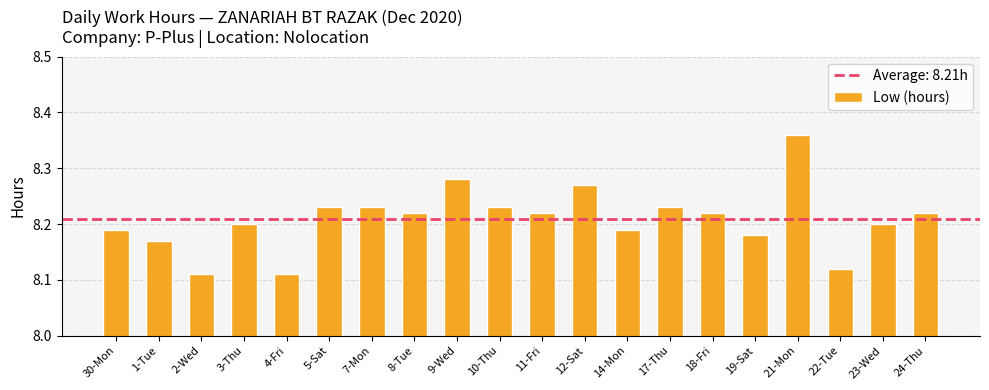

Which has a higher value, 14-Mon or 12-Sat?

12-Sat